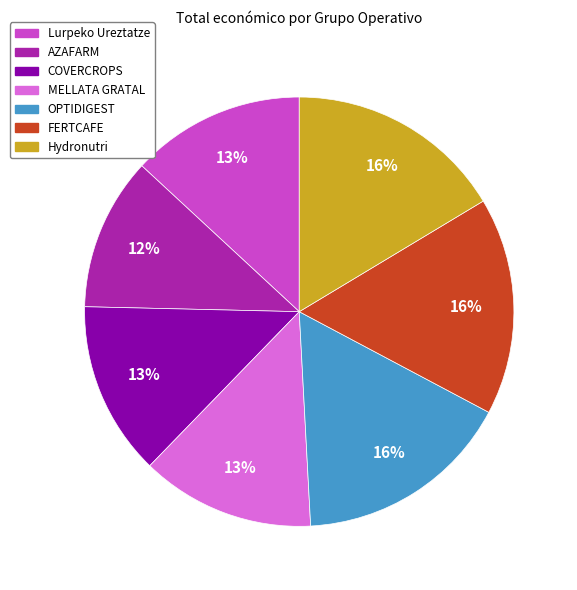

How many segments does this pie chart have?

7